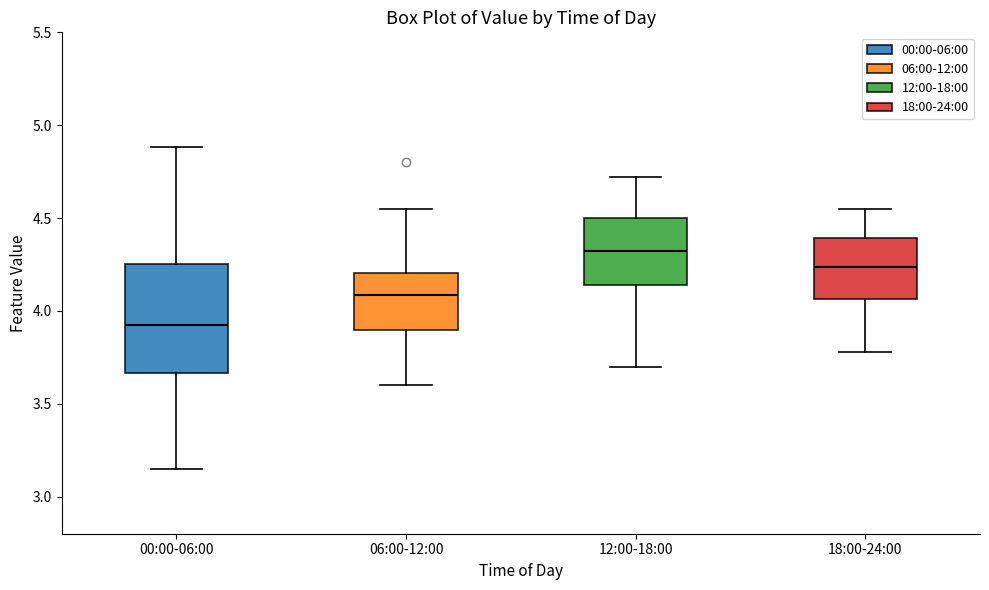

Comparing the boxes themselves (not the whiskers), which one is the tallest?

00:00-06:00